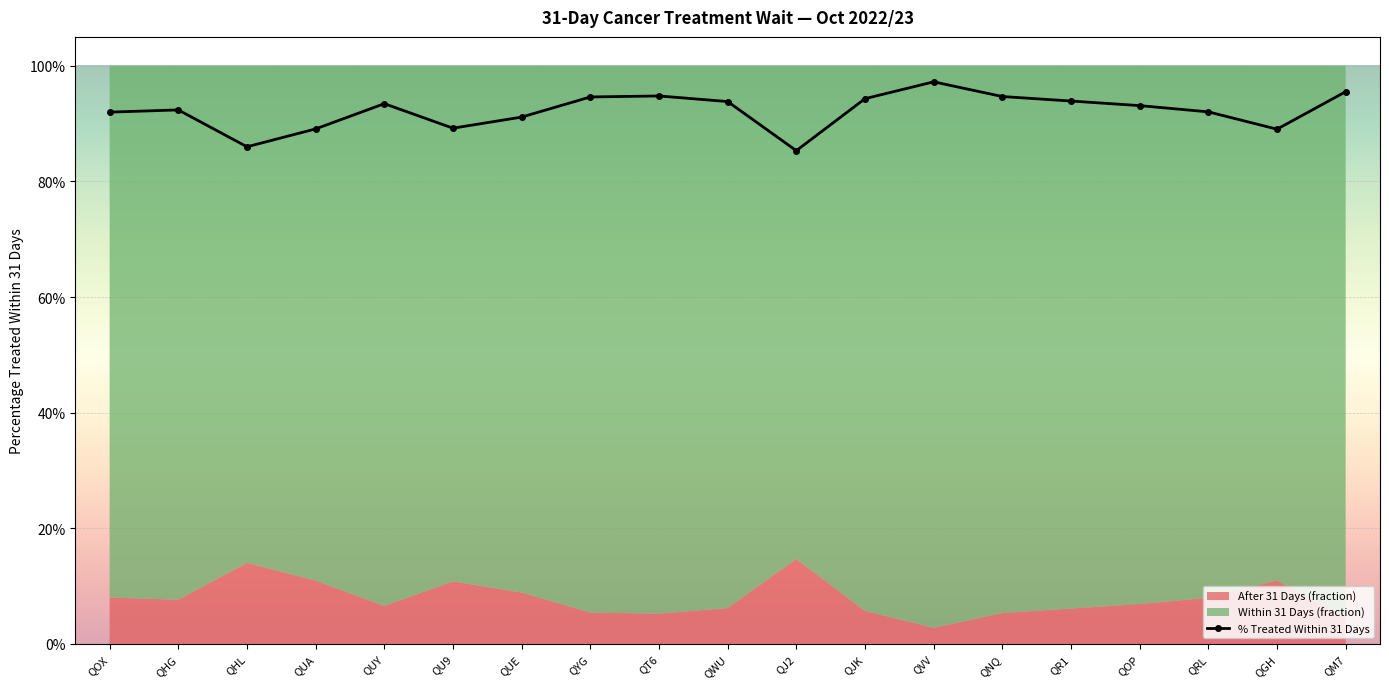

Rank the categories by value from highest to lowest.

QVV, QM7, QT6, QNQ, QYG, QJK, QR1, QWU, QUY, QOP, QHG, QRL, QOX, QUE, QU9, QUA, QGH, QHL, QJ2